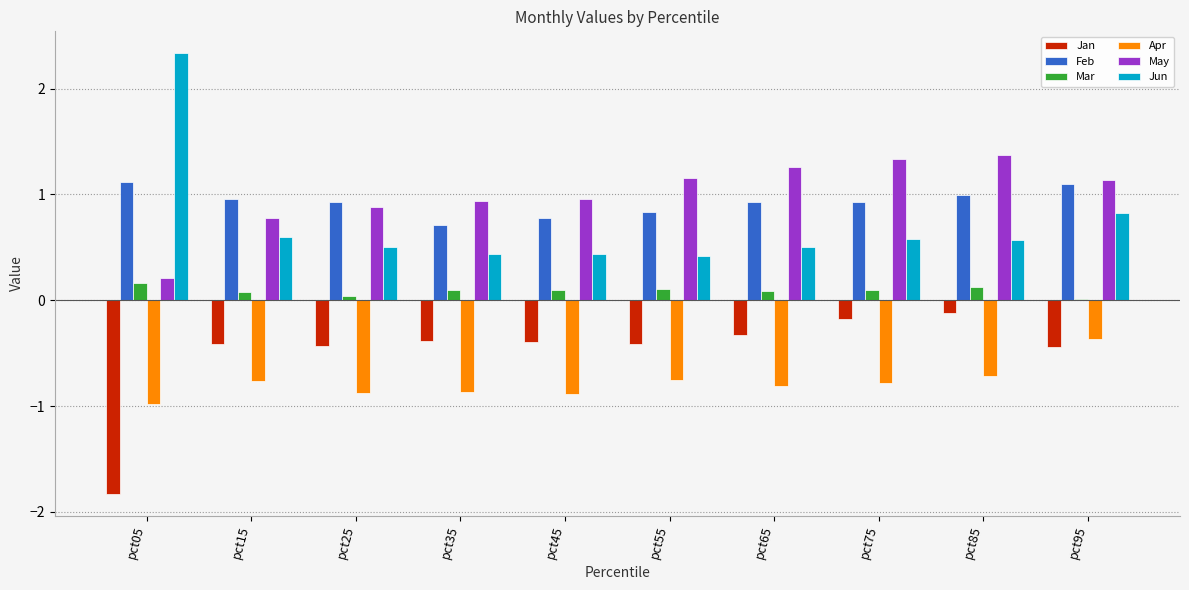

What is the sum of all Apr values?

-7.8